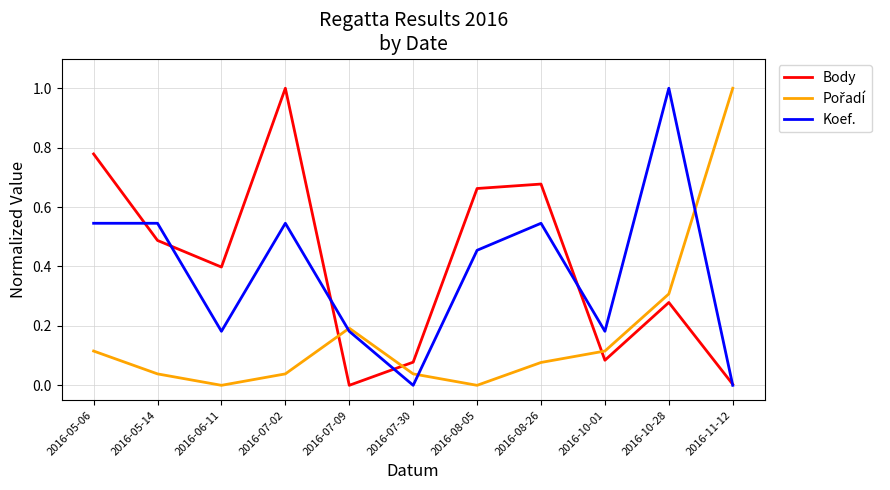

Which series changed the most between 2016-05-14 and 2016-07-09?

Body